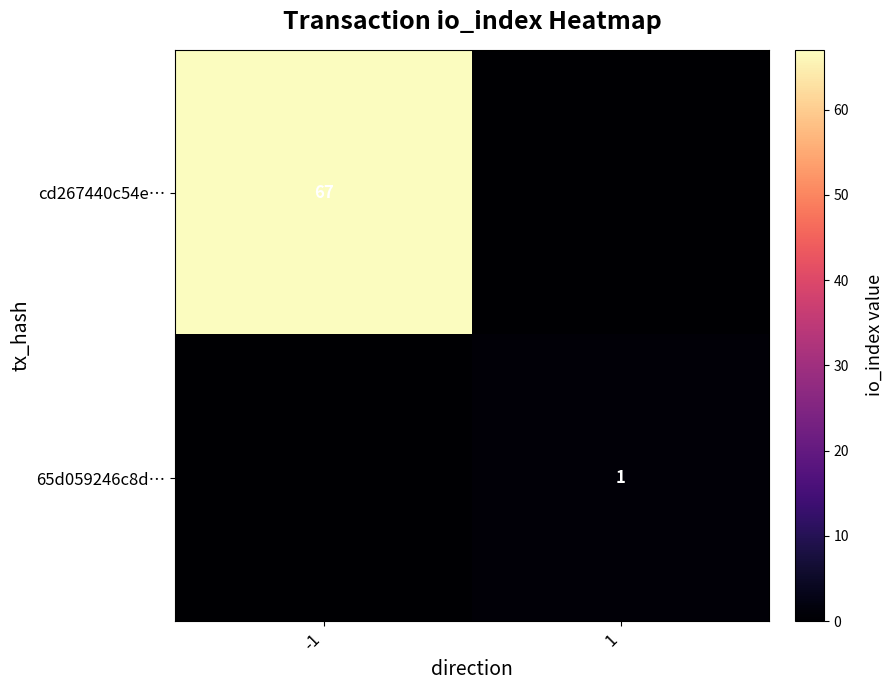

The value of 65d059246c8d… at 1 is 1. True or false?

True